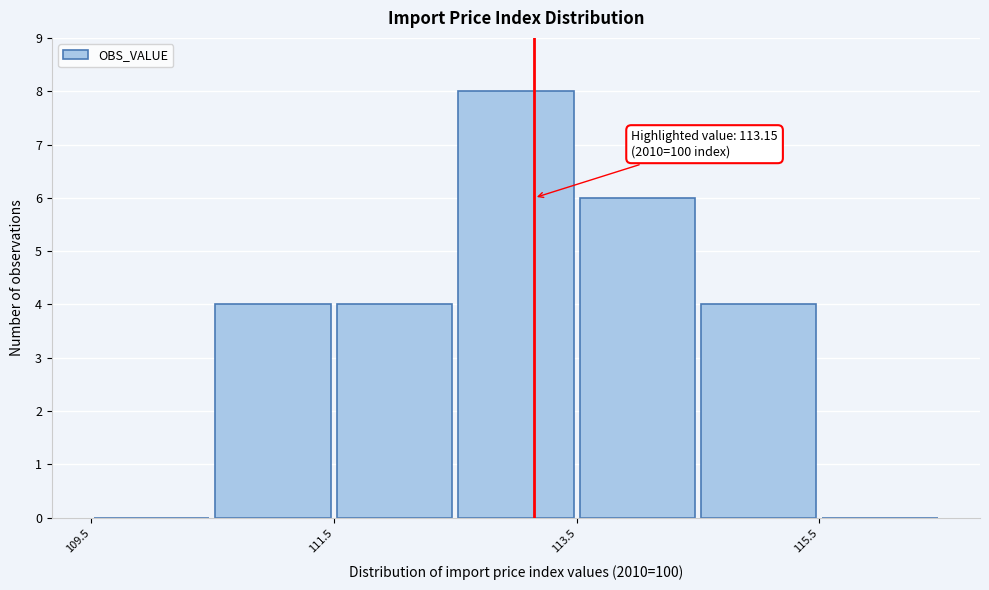

Over which range of the x-axis is the bar tallest?

112.5 to 113.5